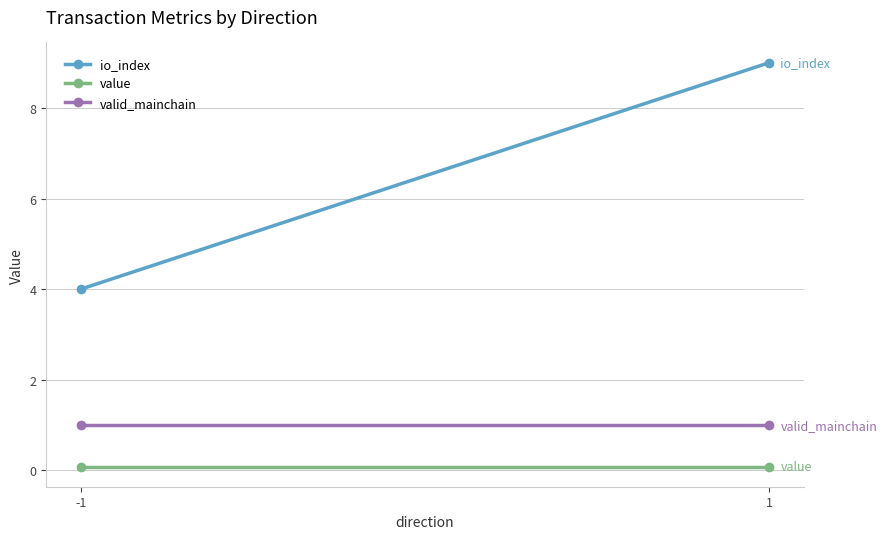

At which category is the sum across all series the highest?

1